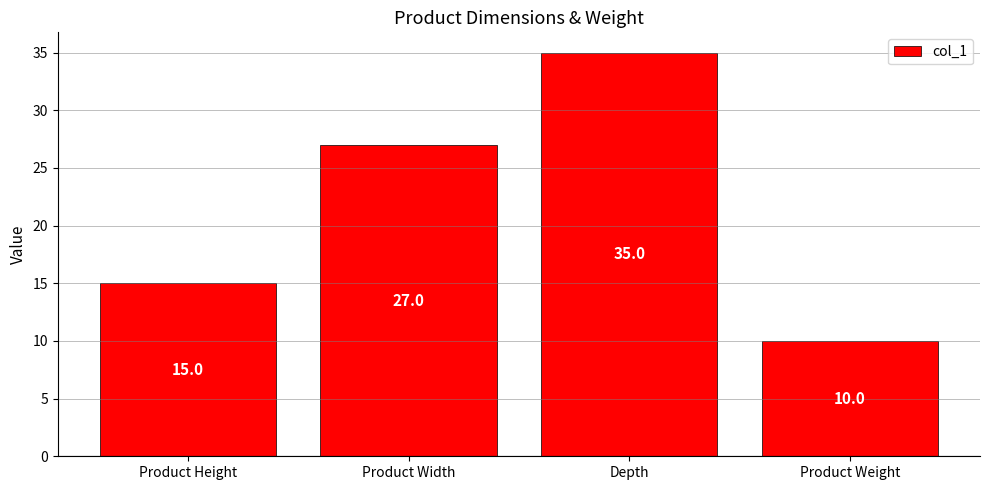

How many bars are there in total?

4